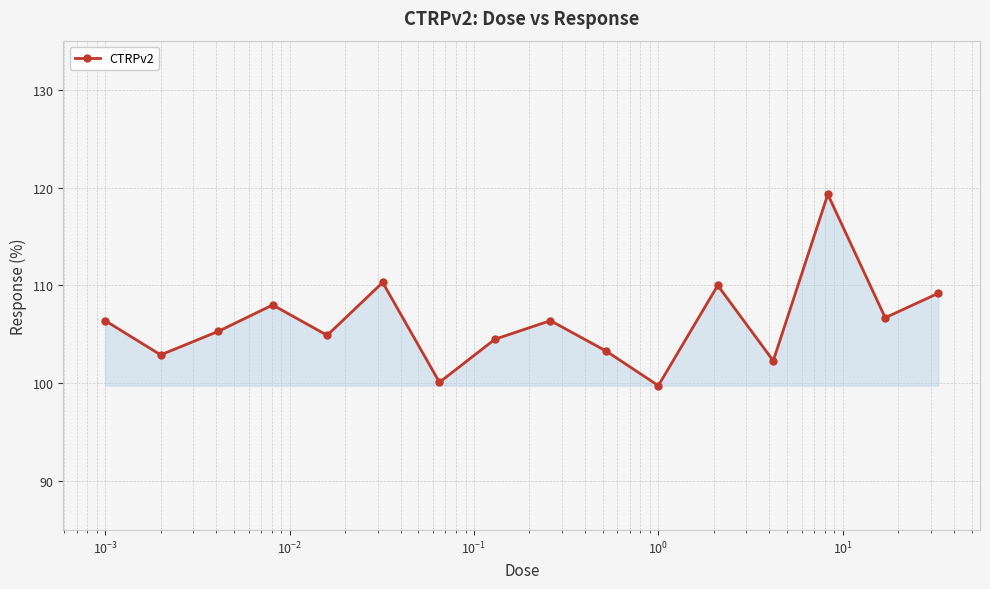

Reading left to right, transcribe all the data shown in this chart.

106.4	102.9	105.3	108.0	104.9	110.3	100.1	104.5	106.4	103.3	99.8	110.0	102.3	119.3	106.7	109.2